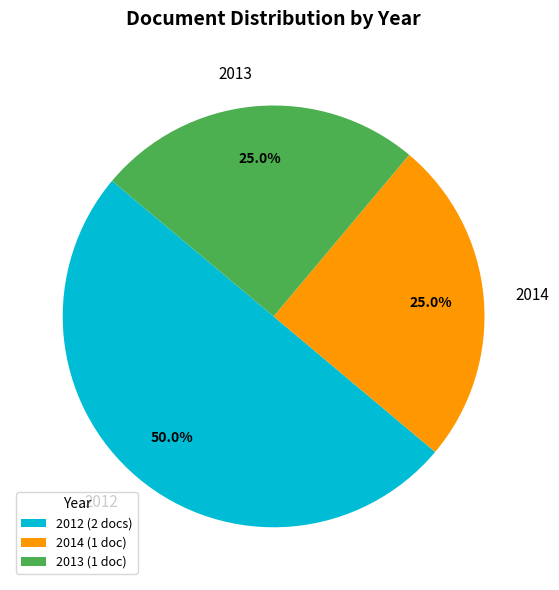

Combined, do 2013 and 2012 account for over 50%?

Yes